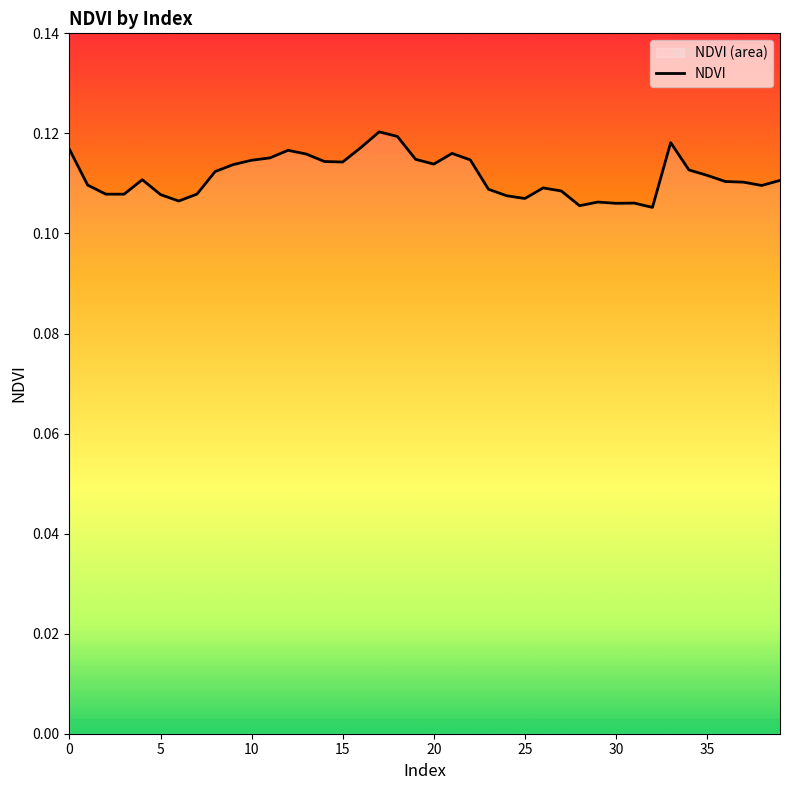

Is it true that the value at 30 is 0.0?

False